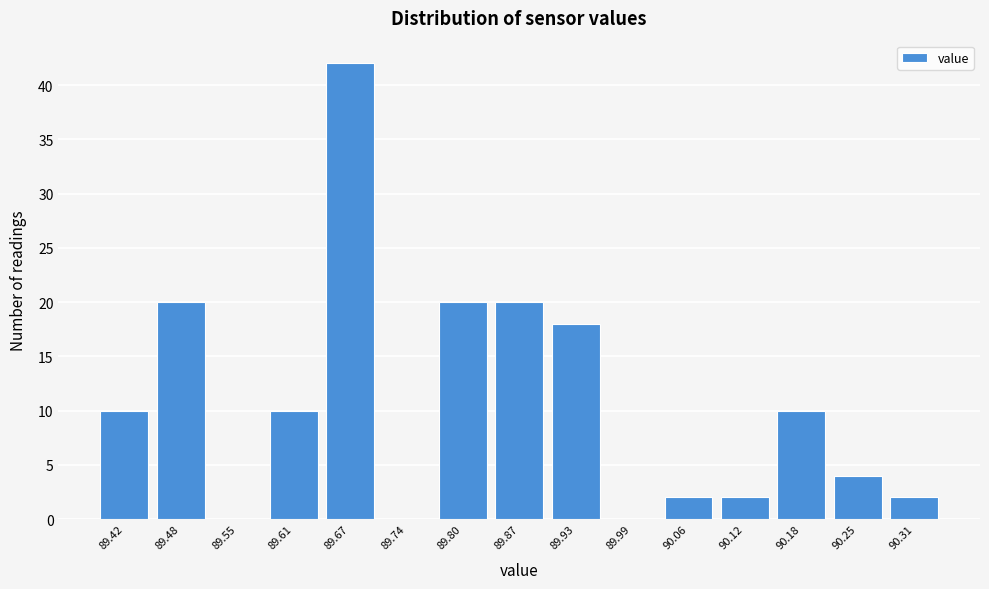

How tall is the bar that spans 89.45 to 89.52 on the x-axis? Neither the bar edges nor the heights are printed on the chart, so give them approximately, as read against the axes.

20